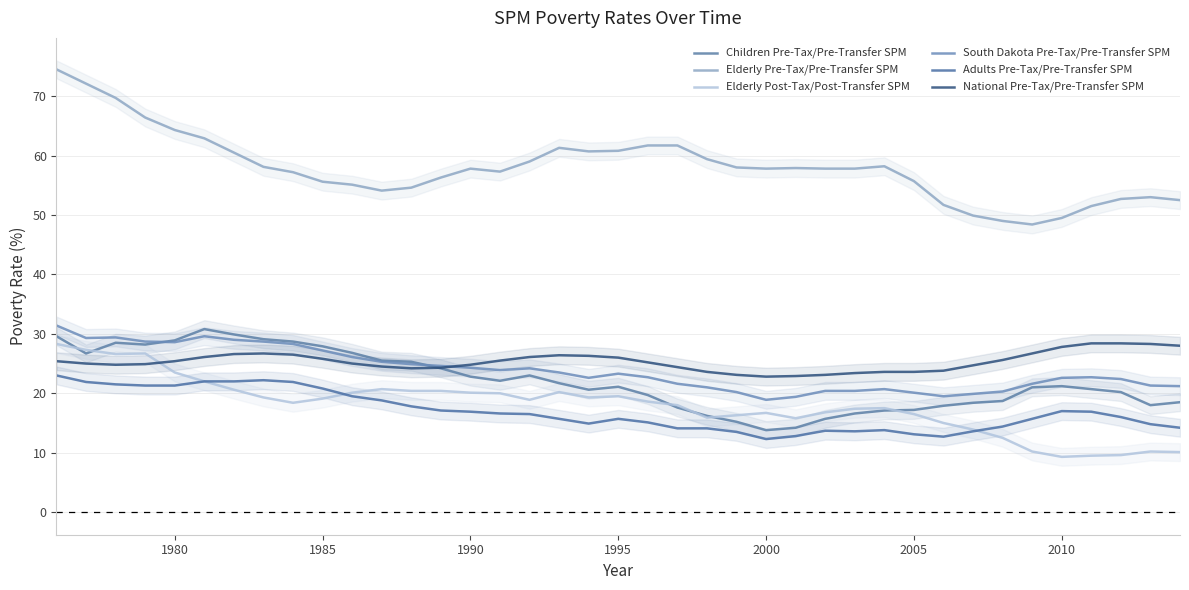

What position from the left is 1995?

20